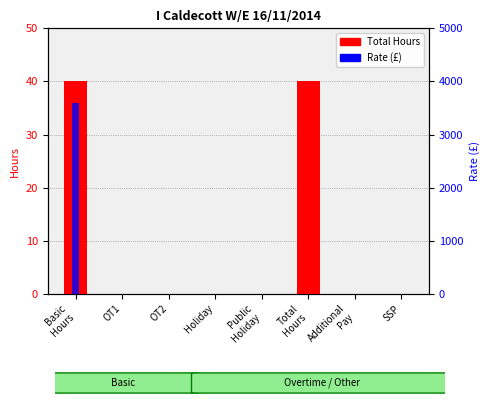

How many data points does each series have?

8